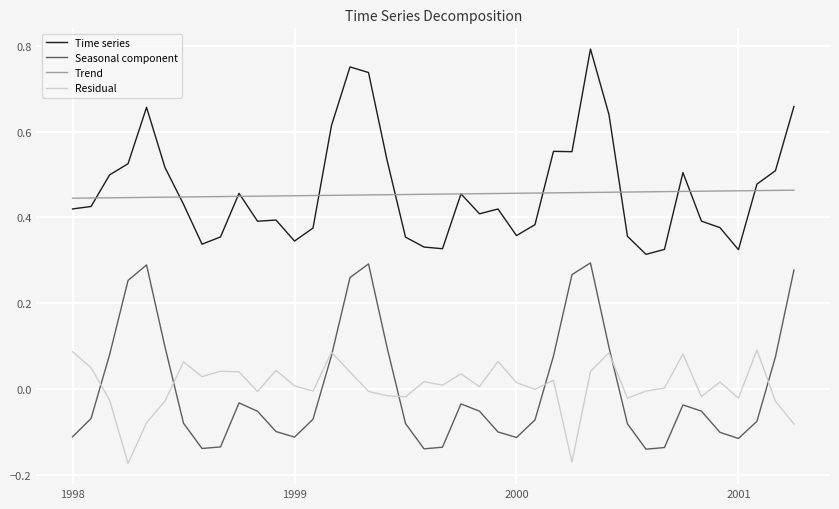

List the series in order of their peak value, highest first.

Time series, Trend, Seasonal component, Residual